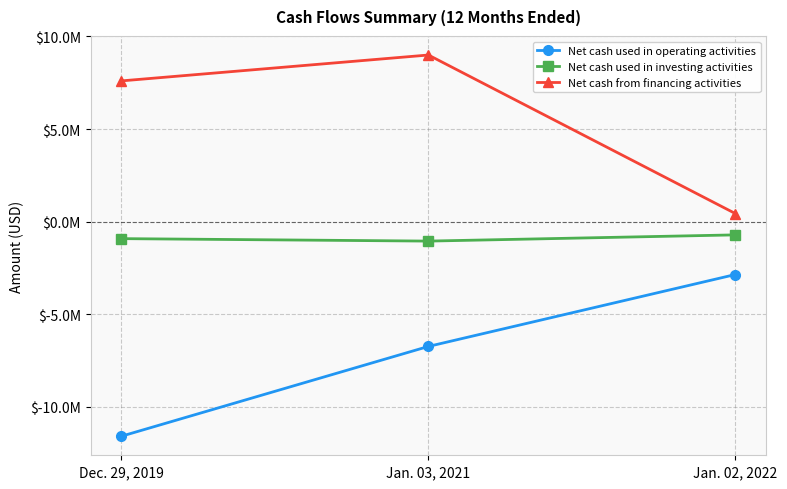

Is this an area chart (filled region under the line)?

No